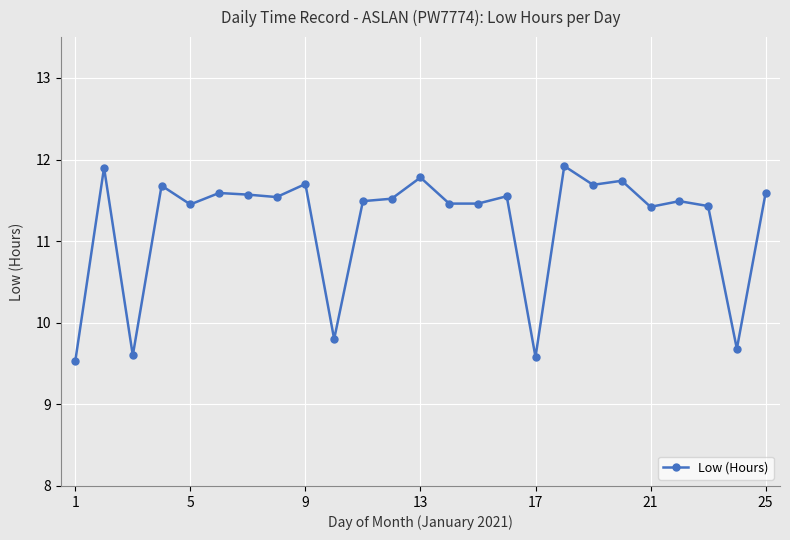

What is the greatest value displayed?

11.9